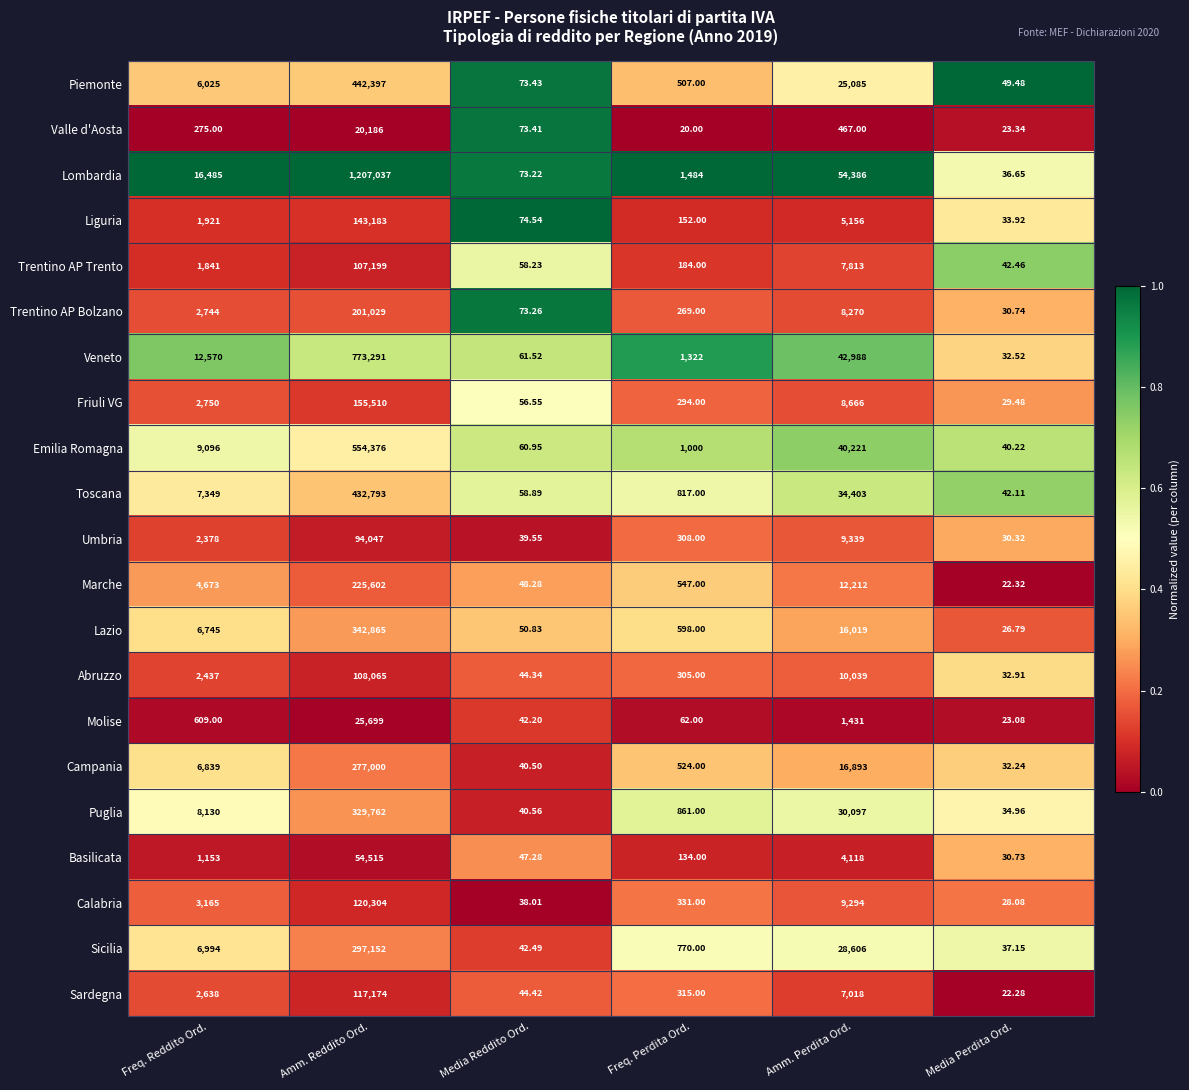

What is the spread (max minus min) of values at Media Perdita Ord.?

27.2